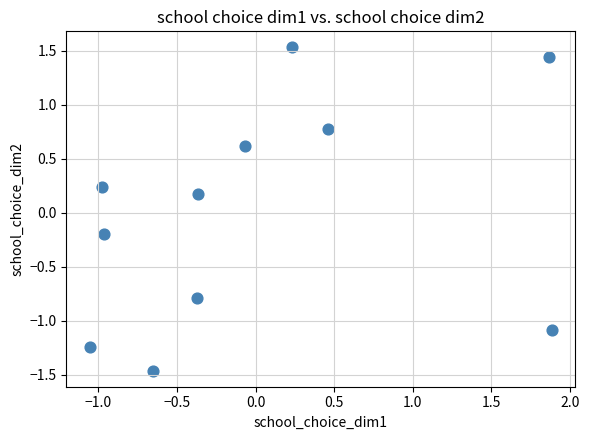

What is the range of X values (max minus min)?

2.9